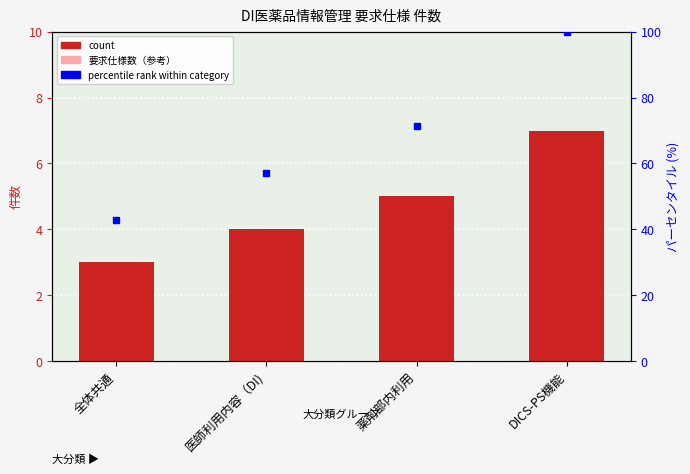

What is the label of the 2nd bar from the right?

薬剤部内利用